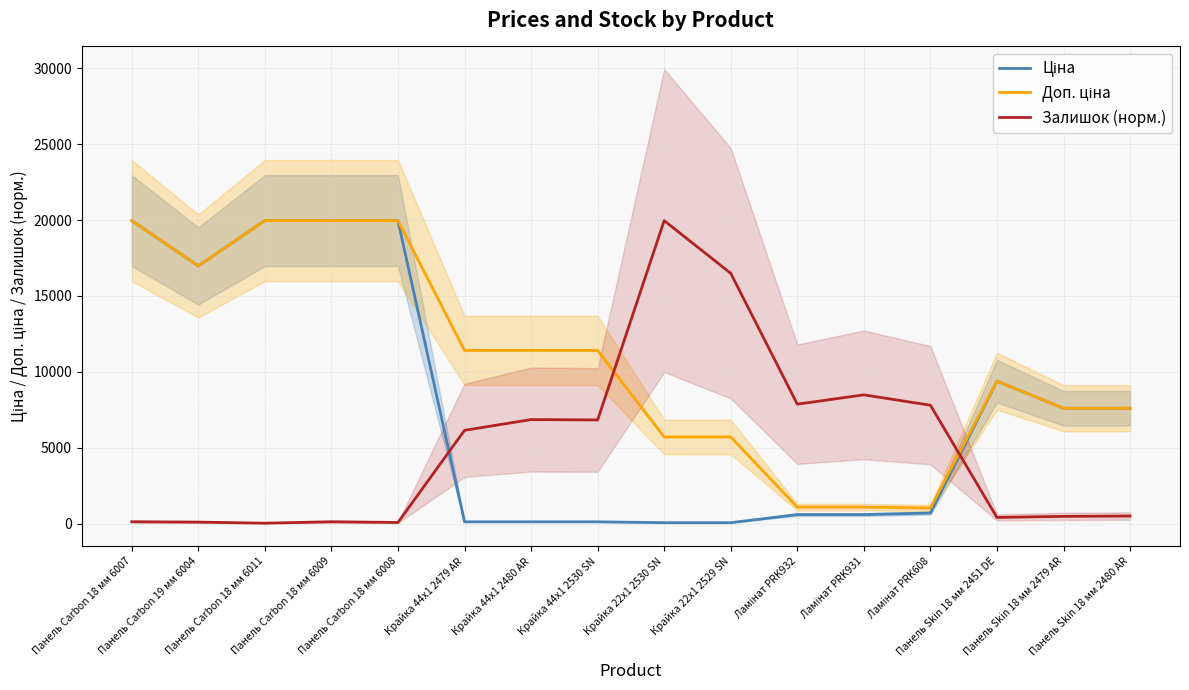

What is the label of the 11th point from the left?

Ламінат PRK932